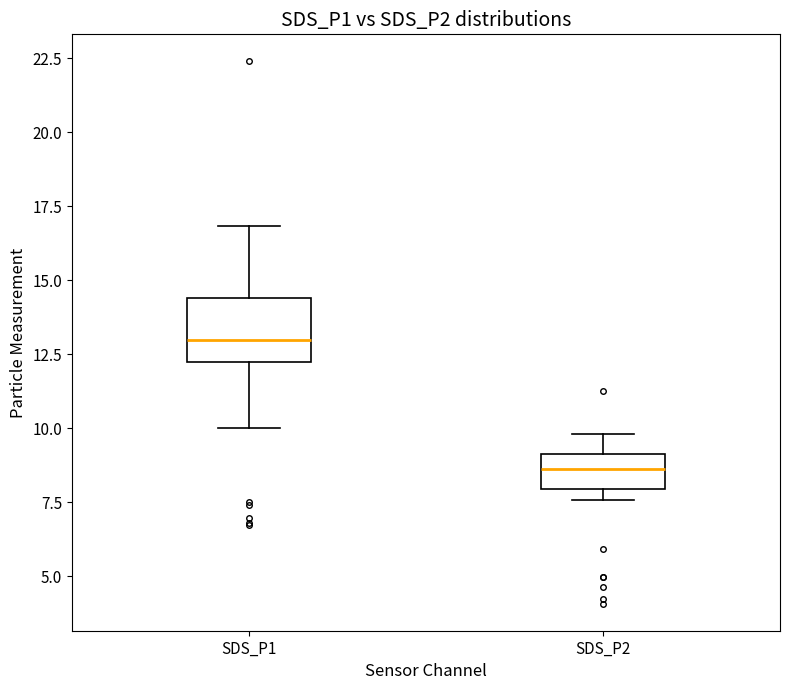

Where does the upper whisker of the box for SDS_P2 end on the y-axis? The values are not printed on the chart, so give them approximately, as read against the axis.

10.0